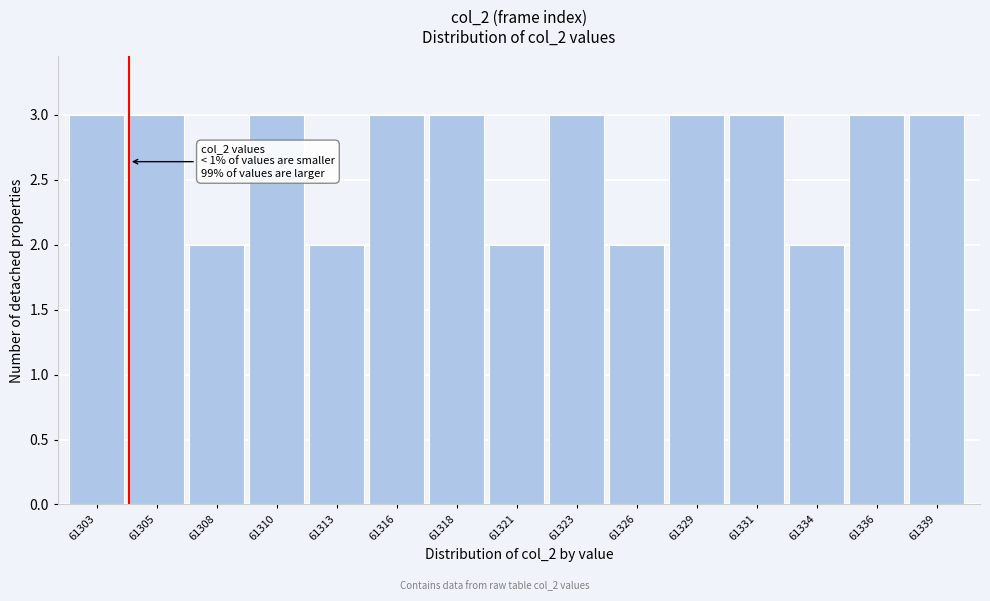

Reading right to left, extract all data points from this chart.

61339=3	61336=3	61334=2	61331=3	61329=3	61326=2	61323=3	61321=2	61318=3	61316=3	61313=2	61310=3	61308=2	61305=3	61303=3